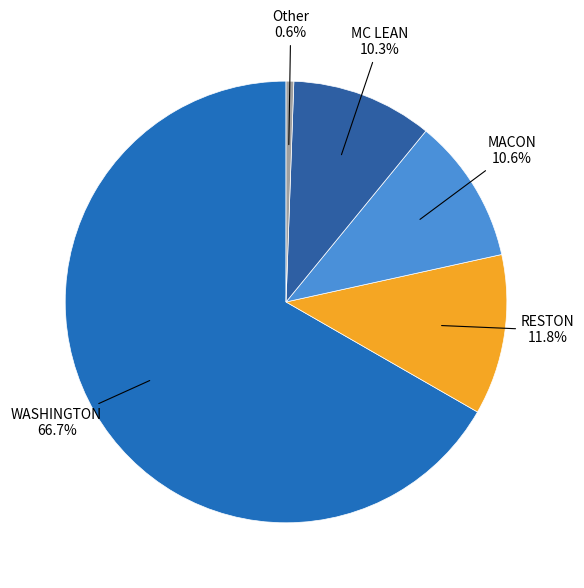

How many segments does this pie chart have?

5